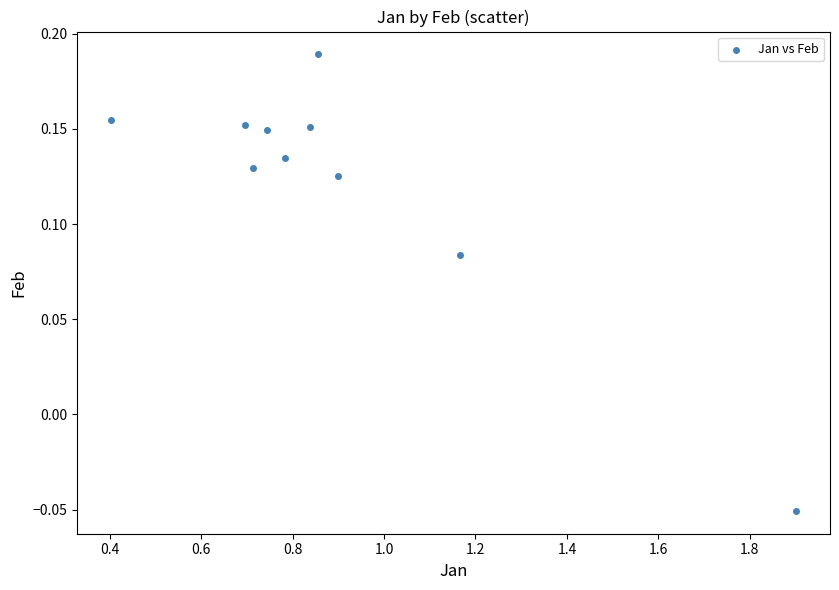

What is the average X value?

0.9